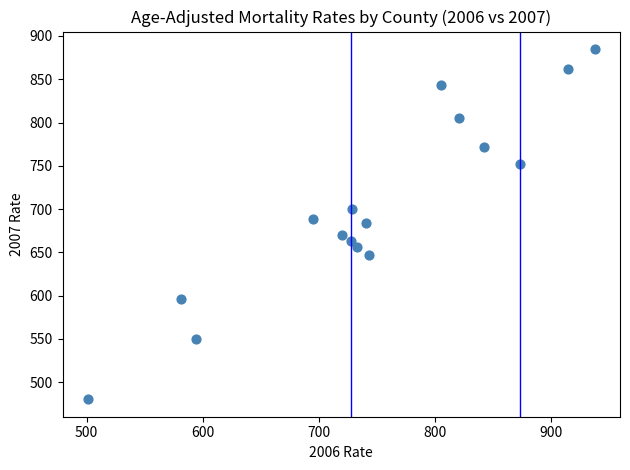

What is the range of Y values (max minus min)?

404.7